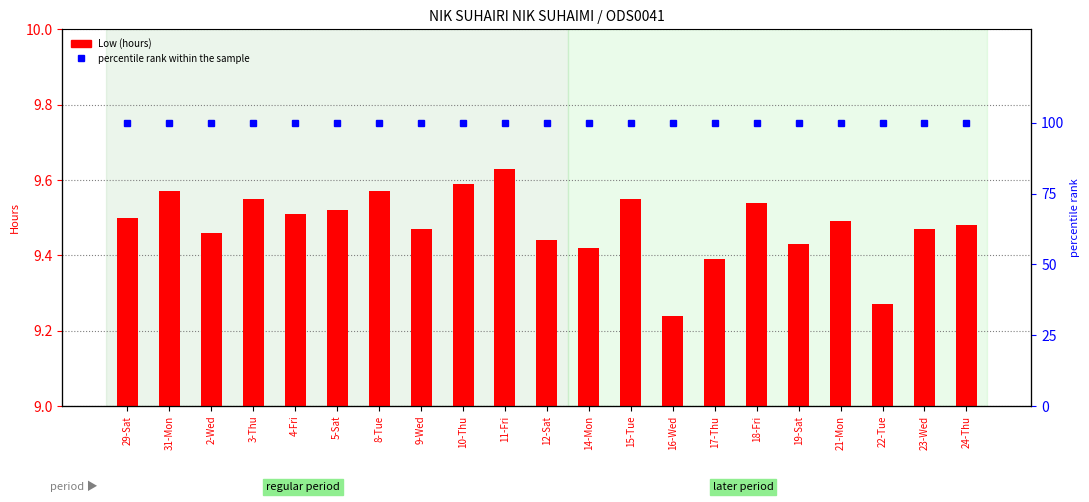

Rank the series by their average value, from lowest to highest.

Low (hours), percentile rank within the sample